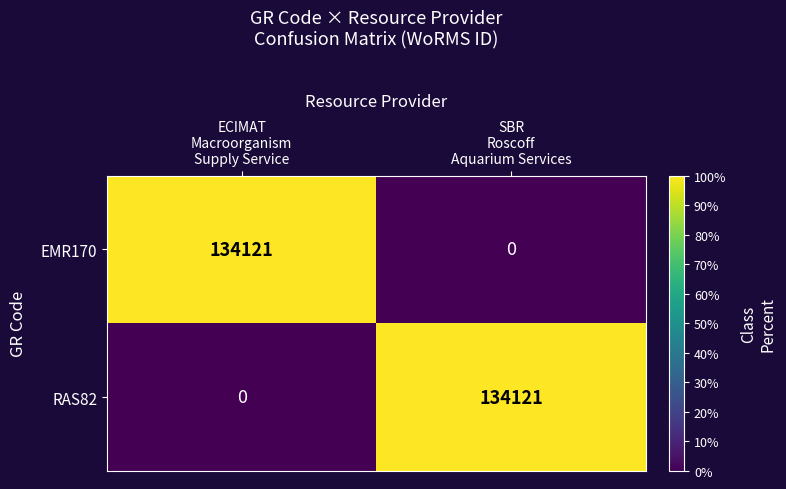

What is the difference between the maximum and minimum values in the EMR170 series?

134121